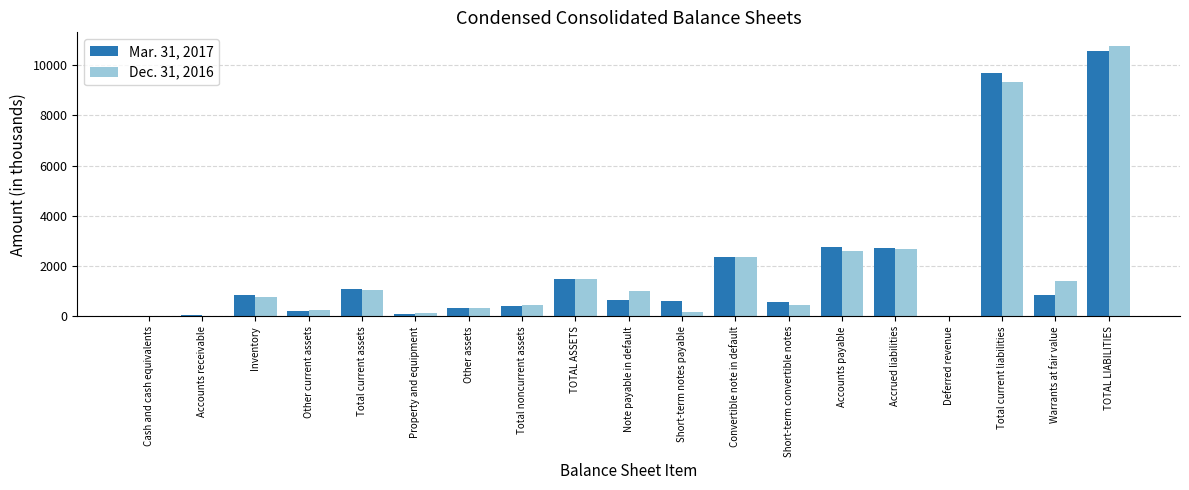

Is the value of Dec. 31, 2016 at Note payable in default greater than the value of Mar. 31, 2017 at Short-term notes payable?

Yes